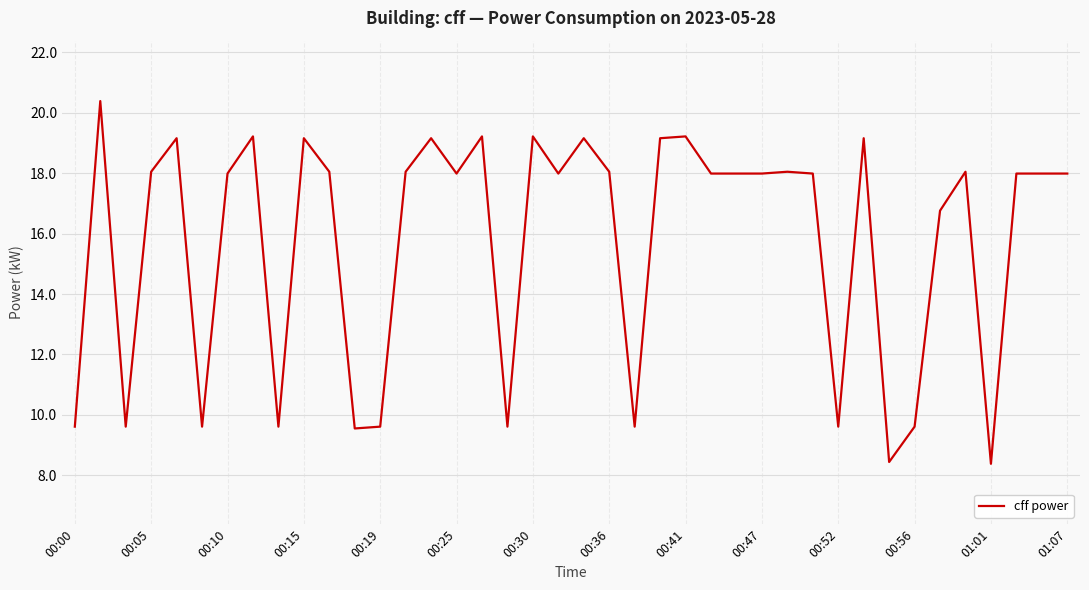

What is the difference between the maximum and minimum values?

12.0